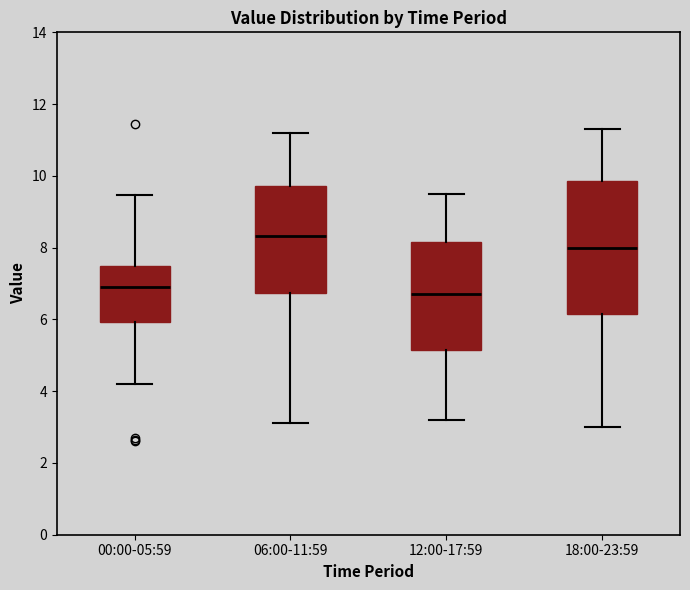

Which box's median line is the highest?

06:00-11:59